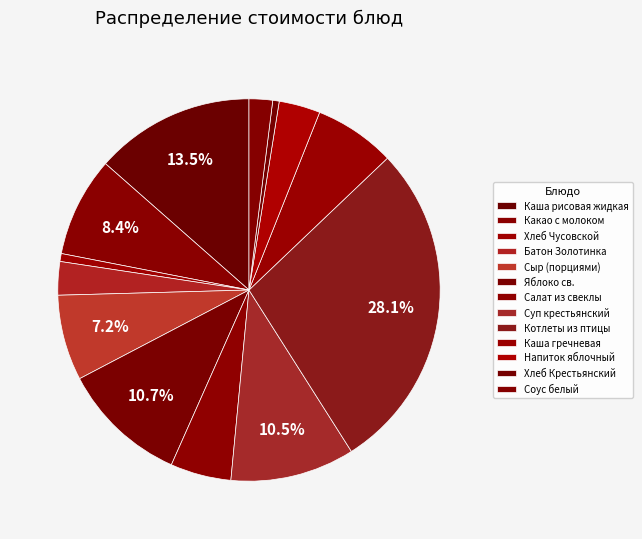

To the nearest percent, what percentage of the pie is Каша рисовая жидкая?

14%